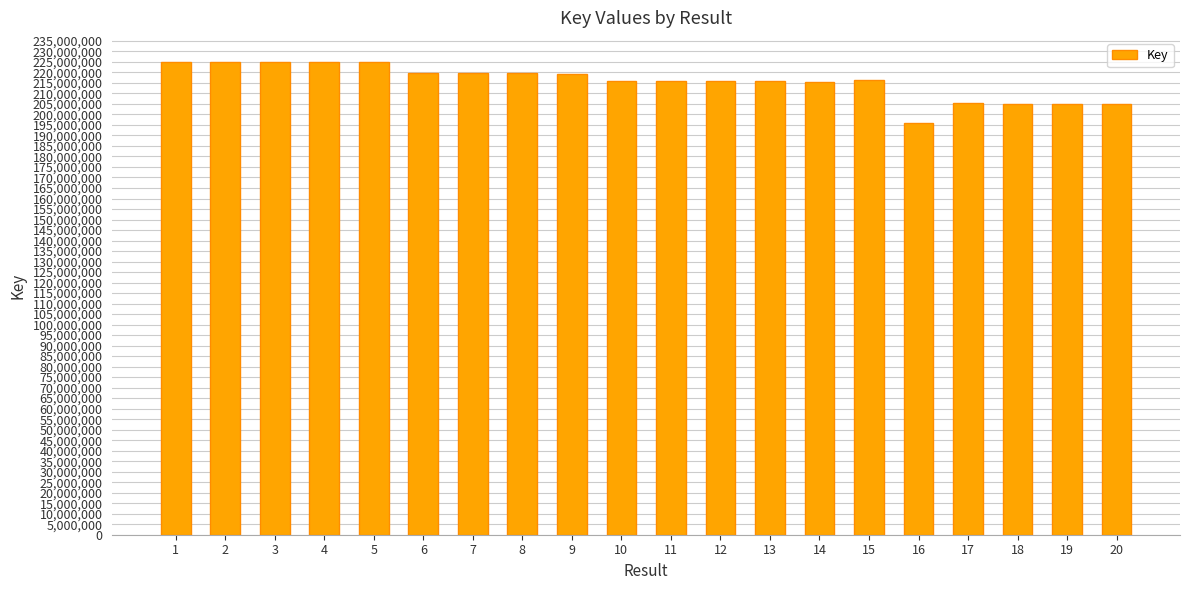

What is the difference between the second highest and second lowest values?

19994502